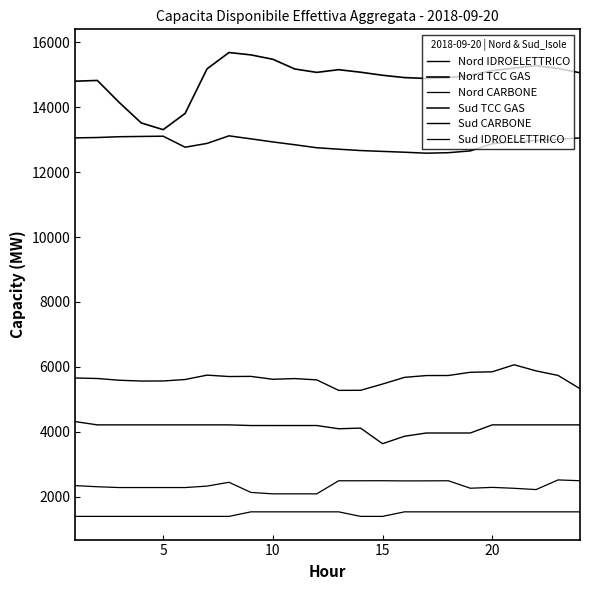

True or false: Nord IDROELETTRICO and Nord CARBONE intersect in this chart.

False